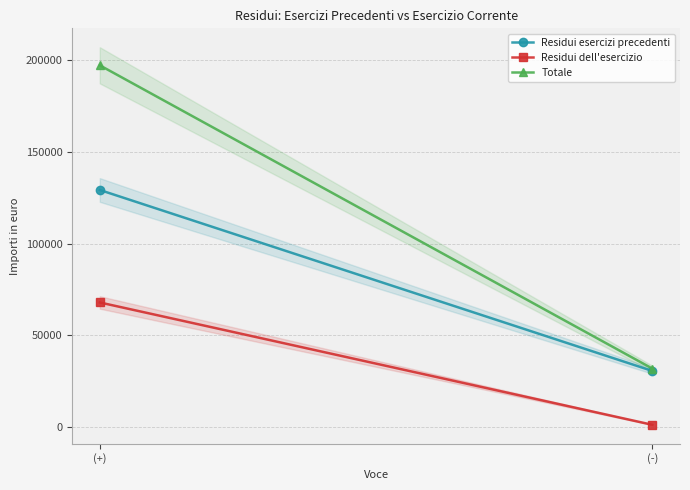

What is the sum of all Totale values?

229166.9